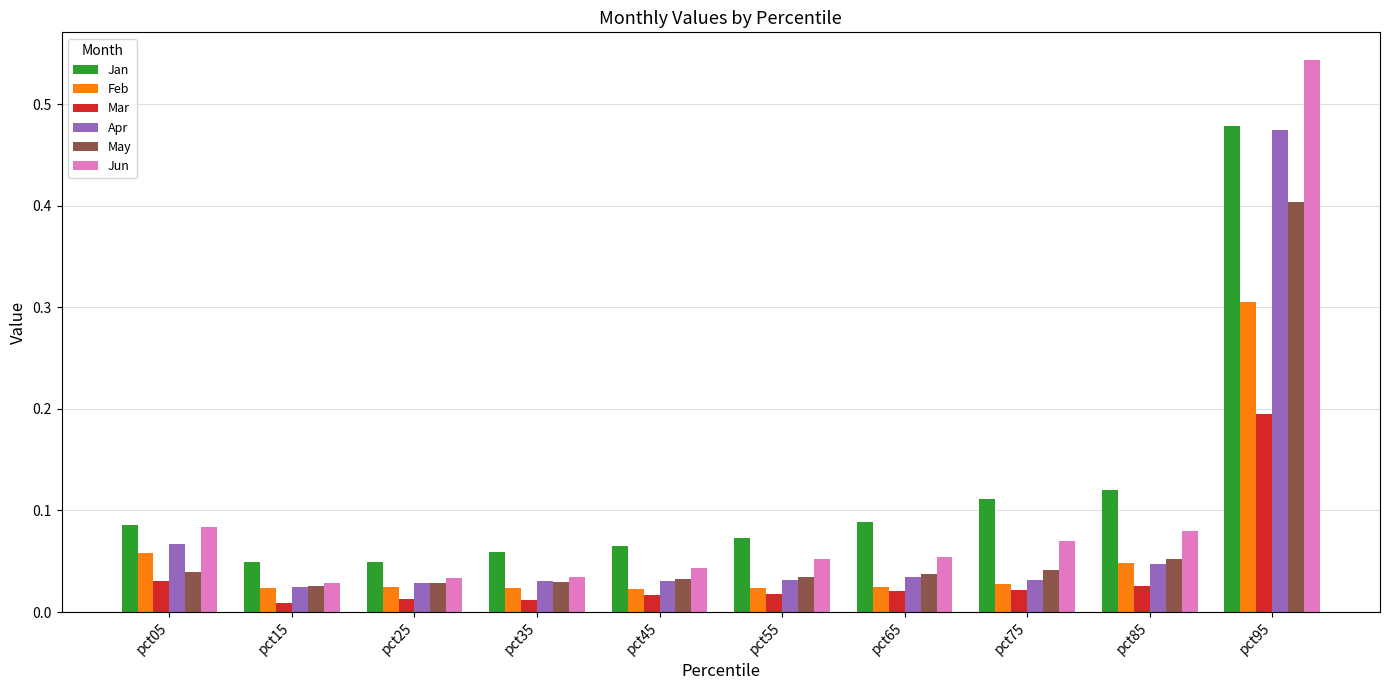

How many bars are there in each group?

6